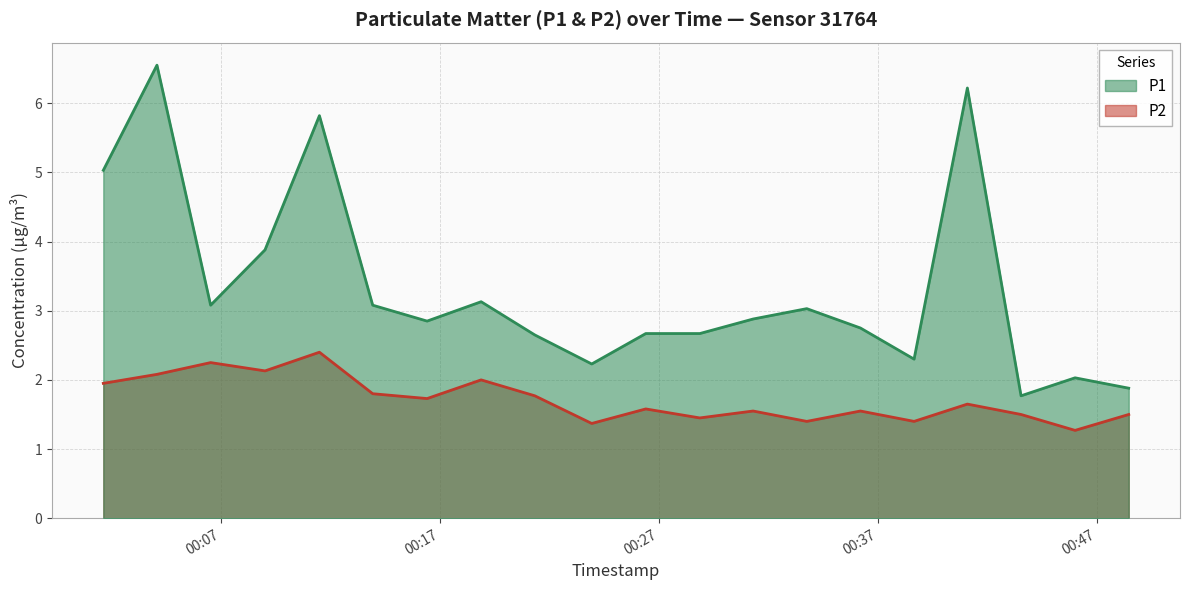

True or false: P1 and P2 intersect in this chart.

False